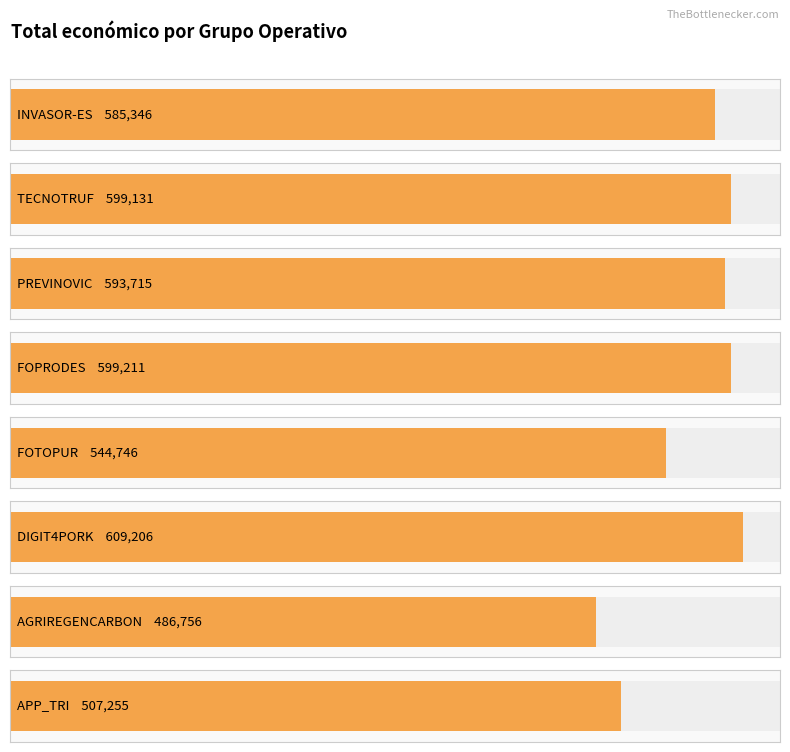

Where is the data nearest to the value 547981?

FOTOPUR